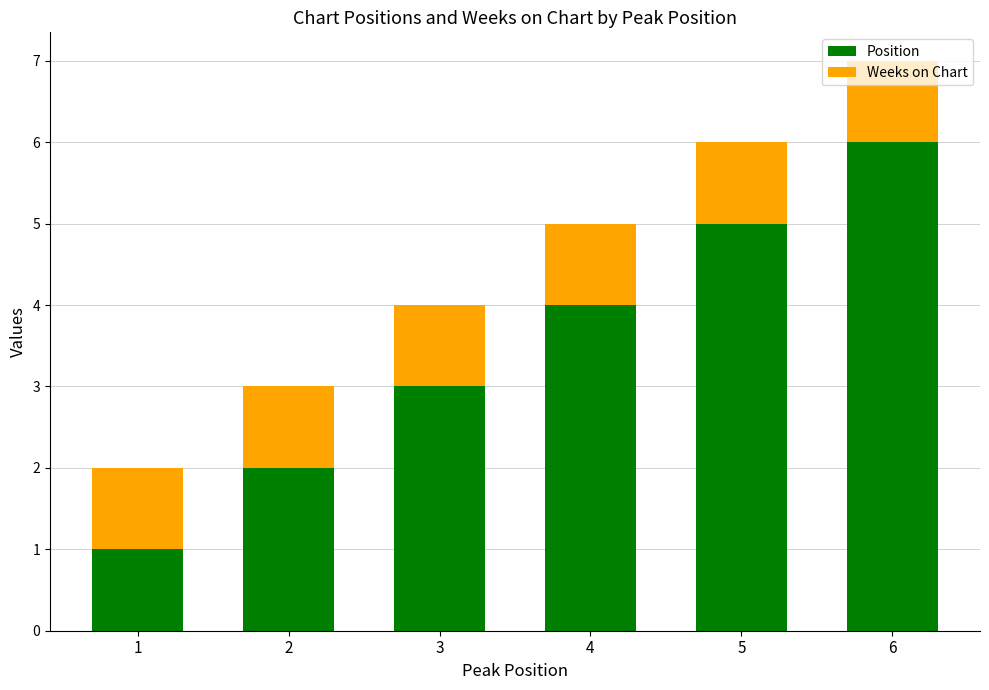

What is the total value across all series at 3?

4